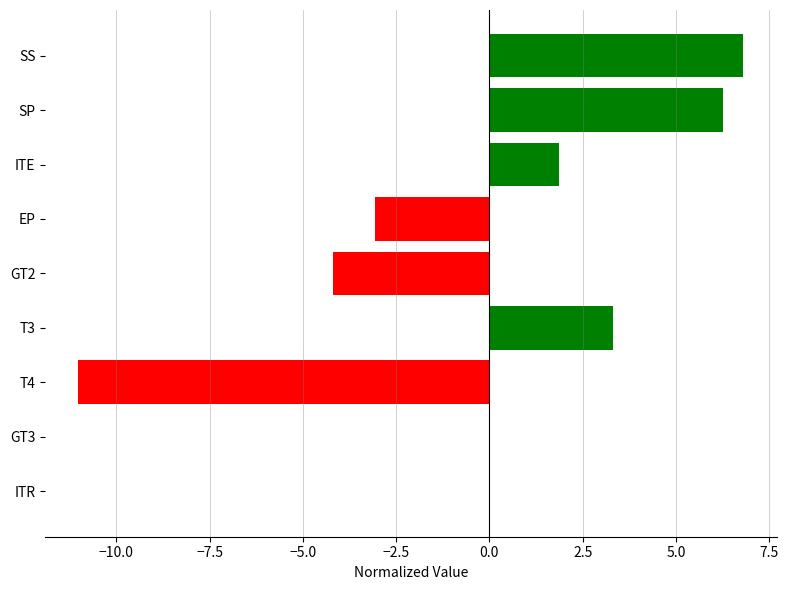

Between 7.5 and 5.0, which is larger?

7.5